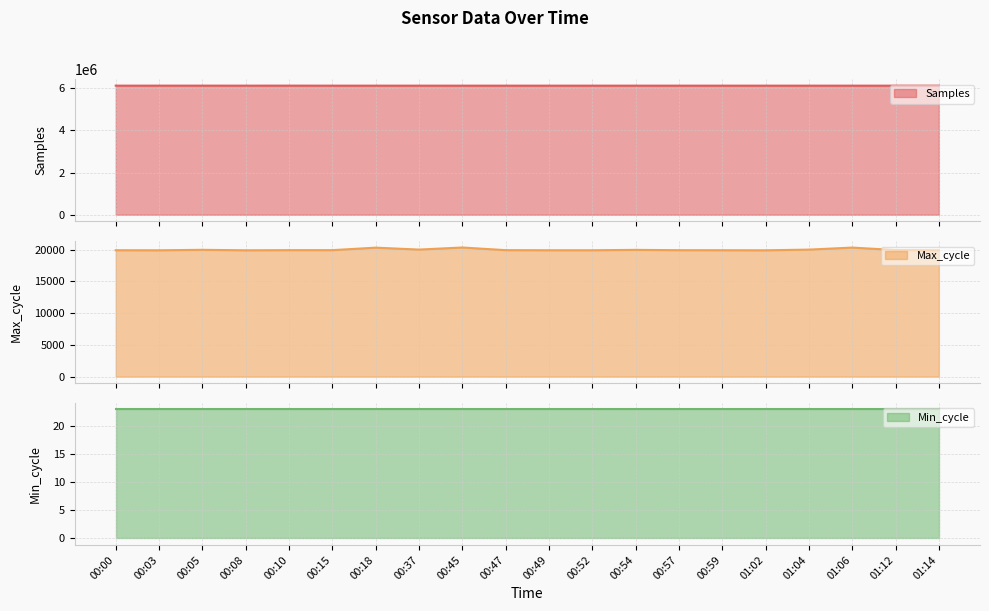

How many values in the Max_cycle series exceed 19928?

8